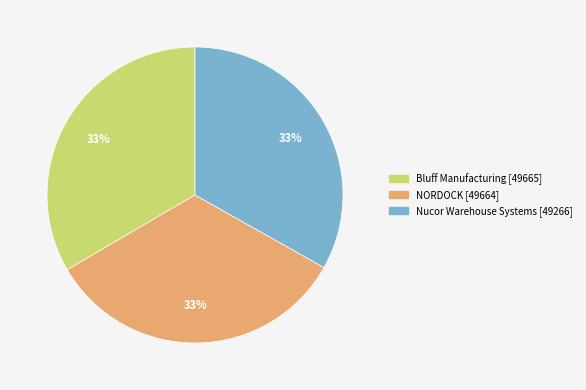

Is there a majority slice in this chart?

No